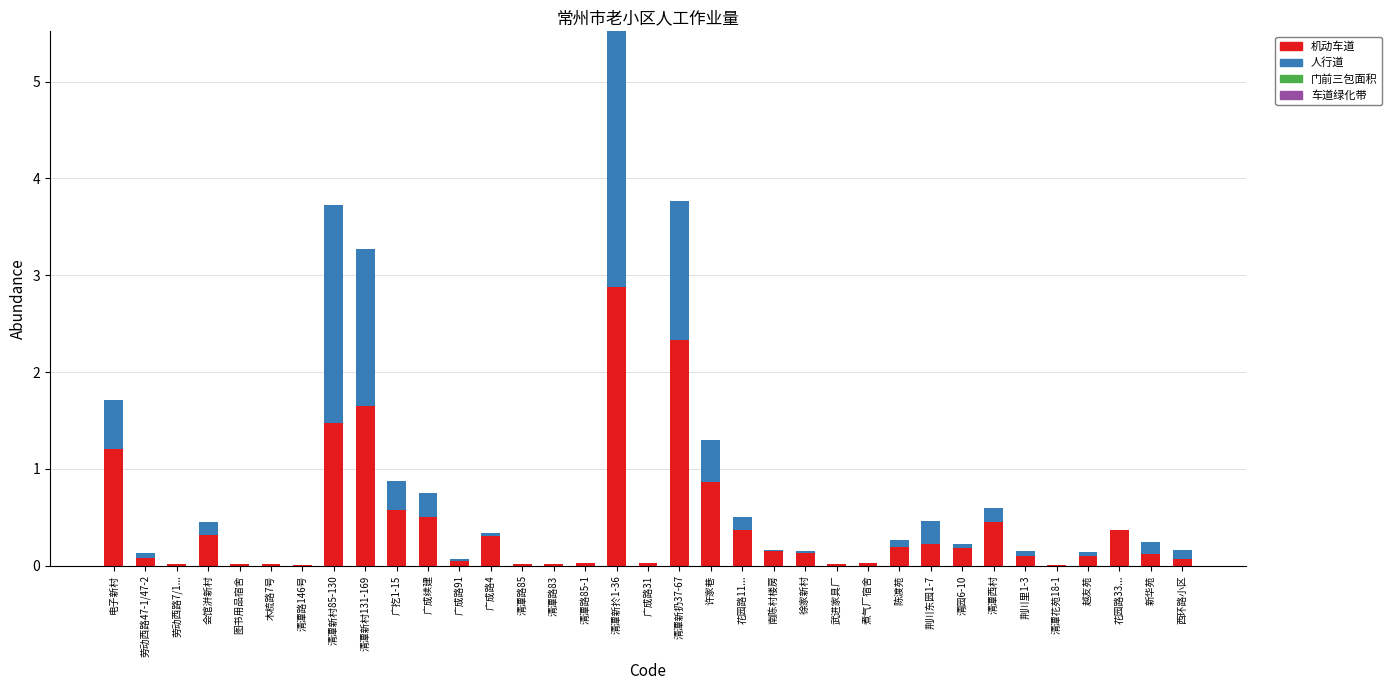

What is the maximum value for 机动车道?

2.9